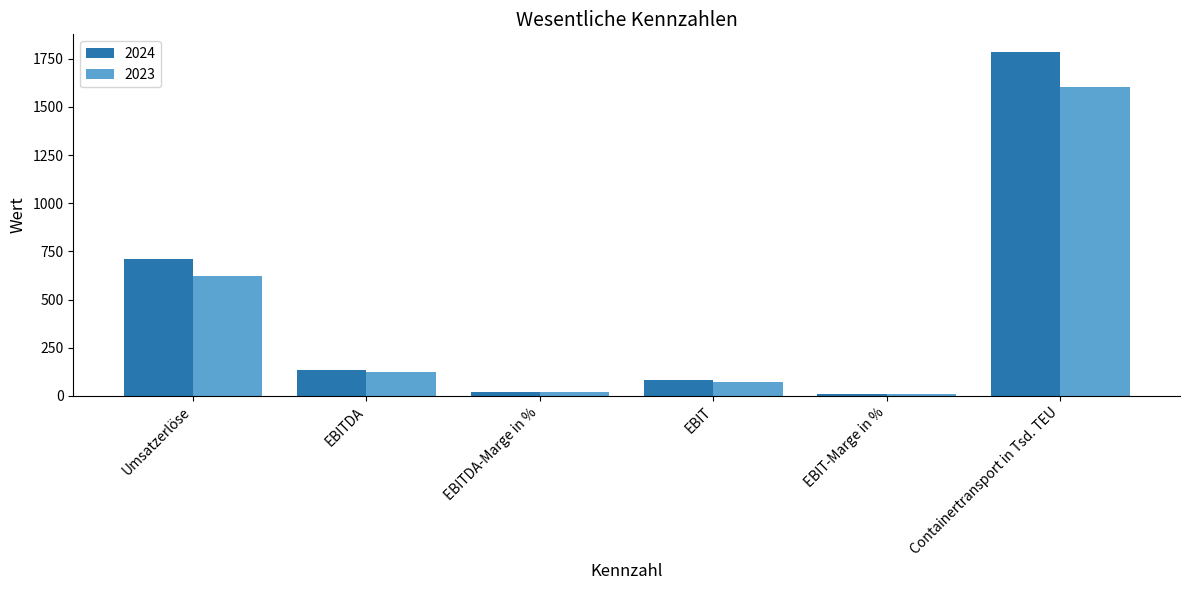

What is the total value across all series at EBIT-Marge in %?

23.5